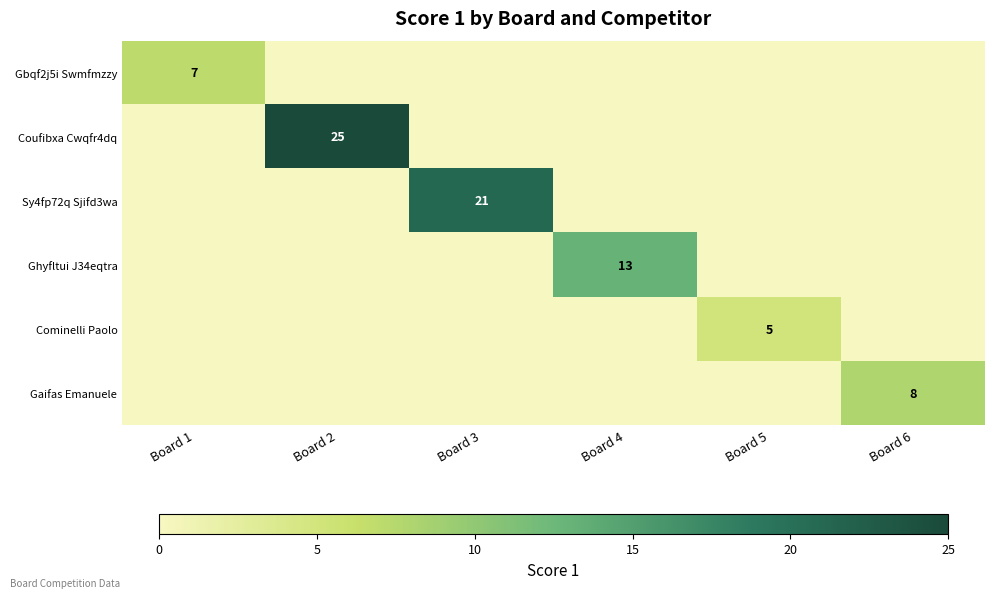

At how many categories does at least one series exceed 6?

5